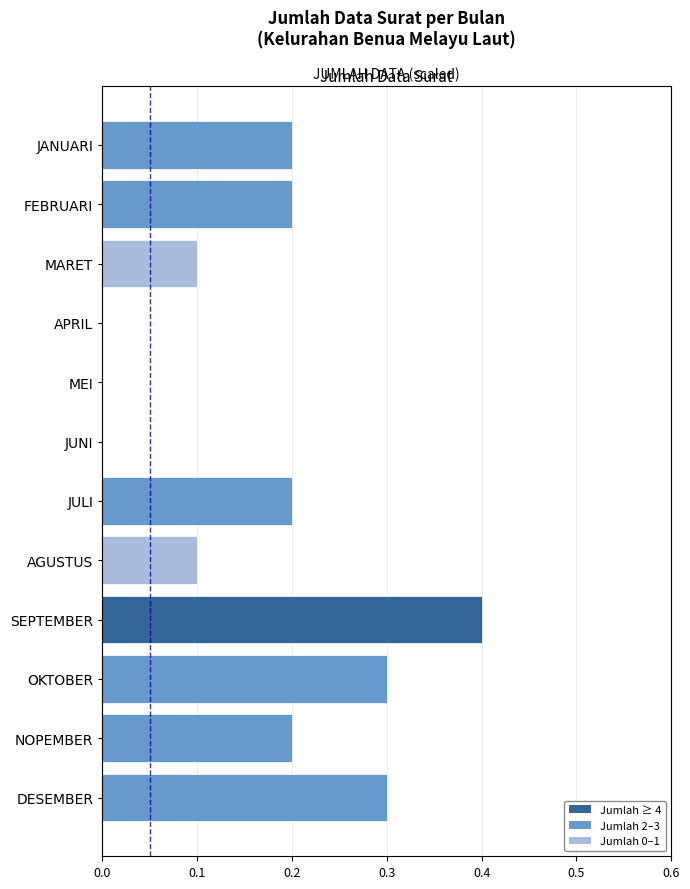

What position from the left is SEPTEMBER?

9